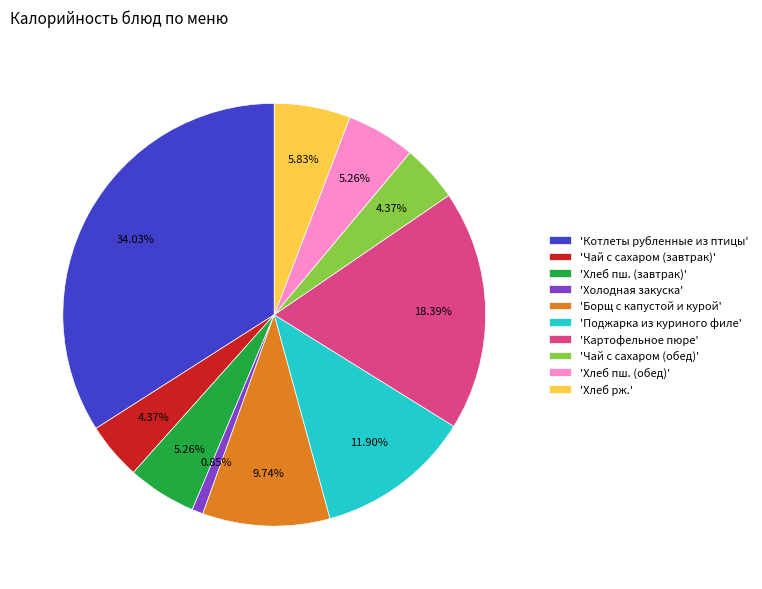

Approximately how many times larger is the value at 'Хлеб рж.' compared to 'Картофельное пюре'?

0.3